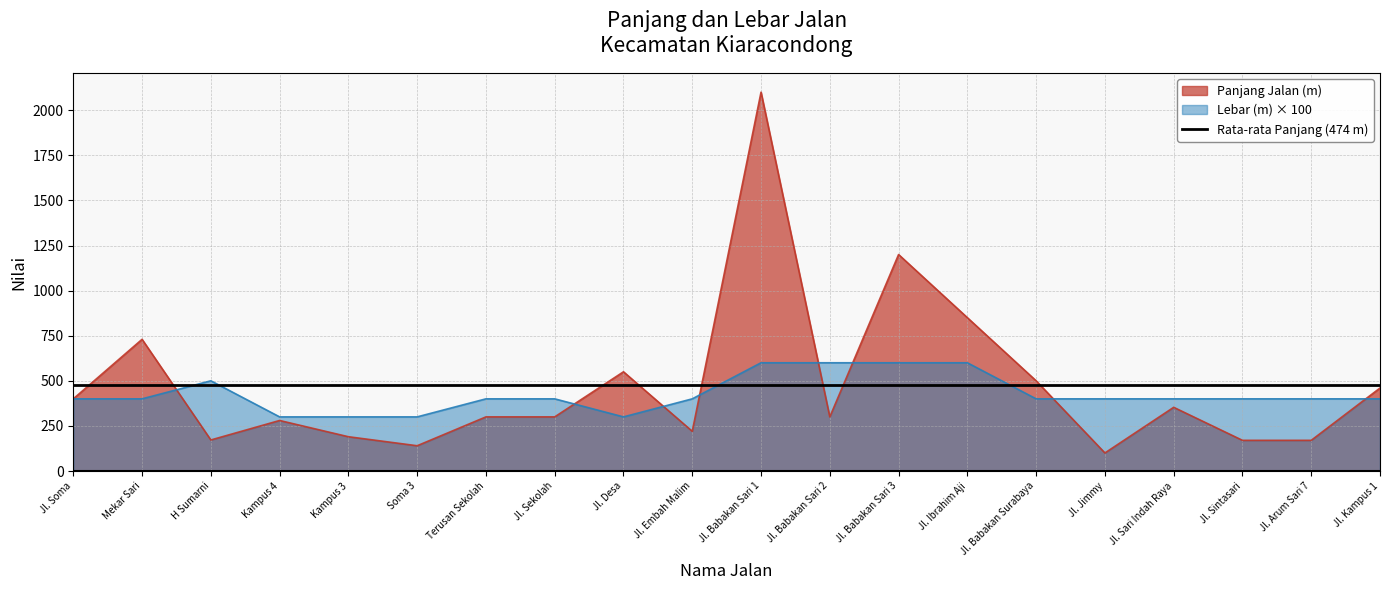

Which series ends up on top after the final intersection of Lebar (m) and Panjang Jalan (m)?

Panjang Jalan (m)